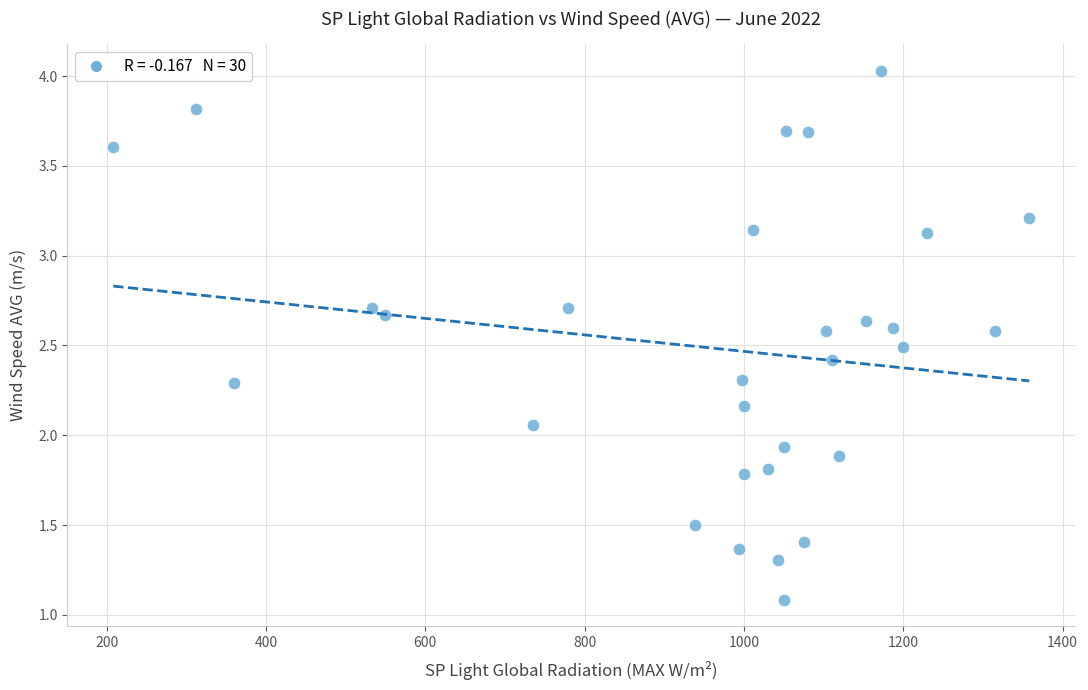

What is the range of X values (max minus min)?

1149.8